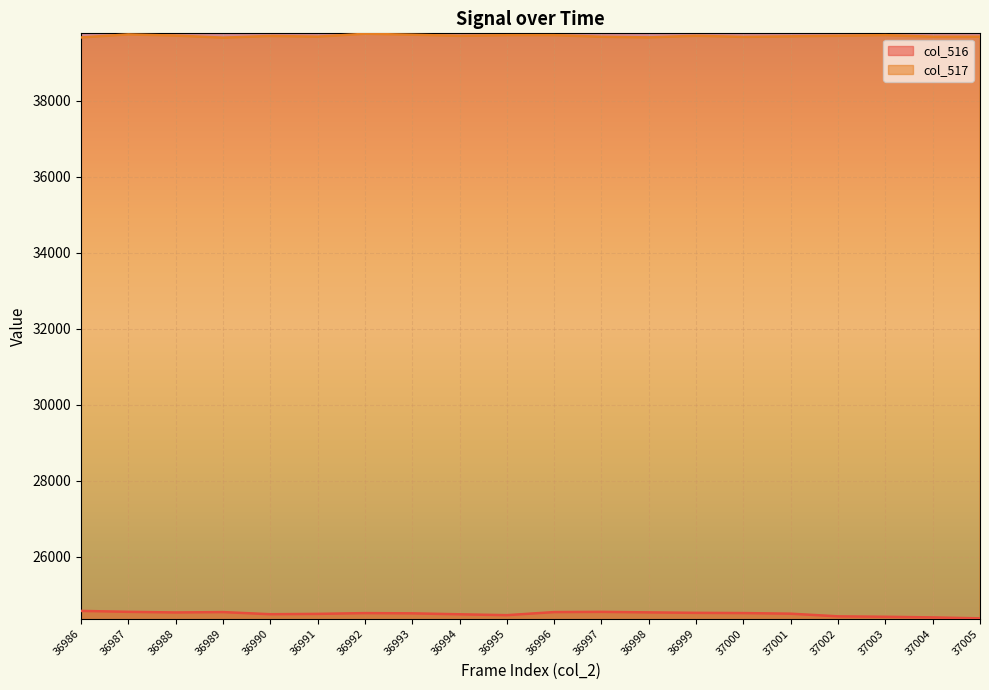

Which series has the largest total across all categories?

col_517